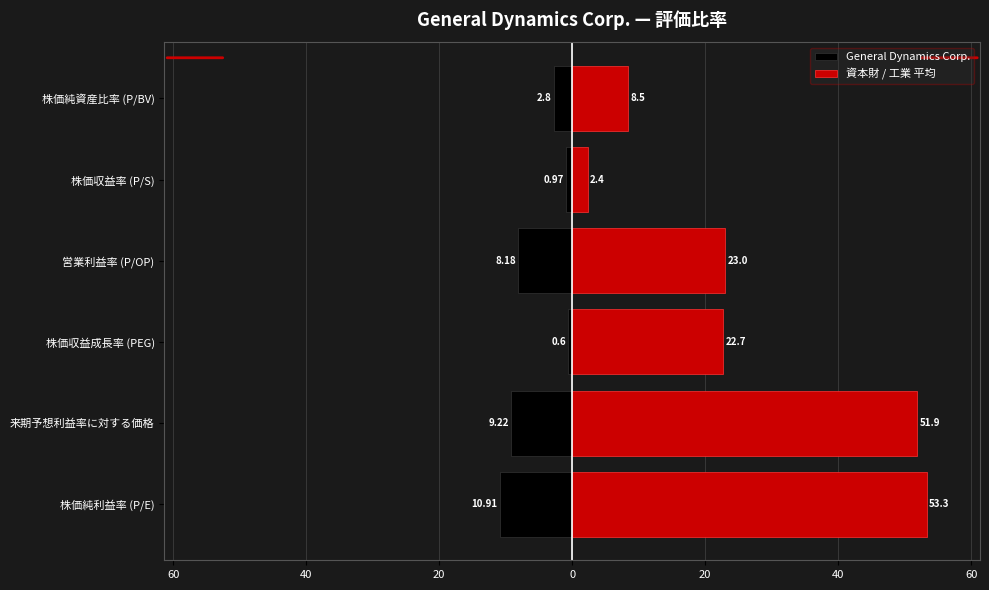

Is the value of 資本財 / 工業 平均 at 営業利益率 (P/OP) greater than the value of General Dynamics Corp. at 来期予想利益率に対する価格?

Yes